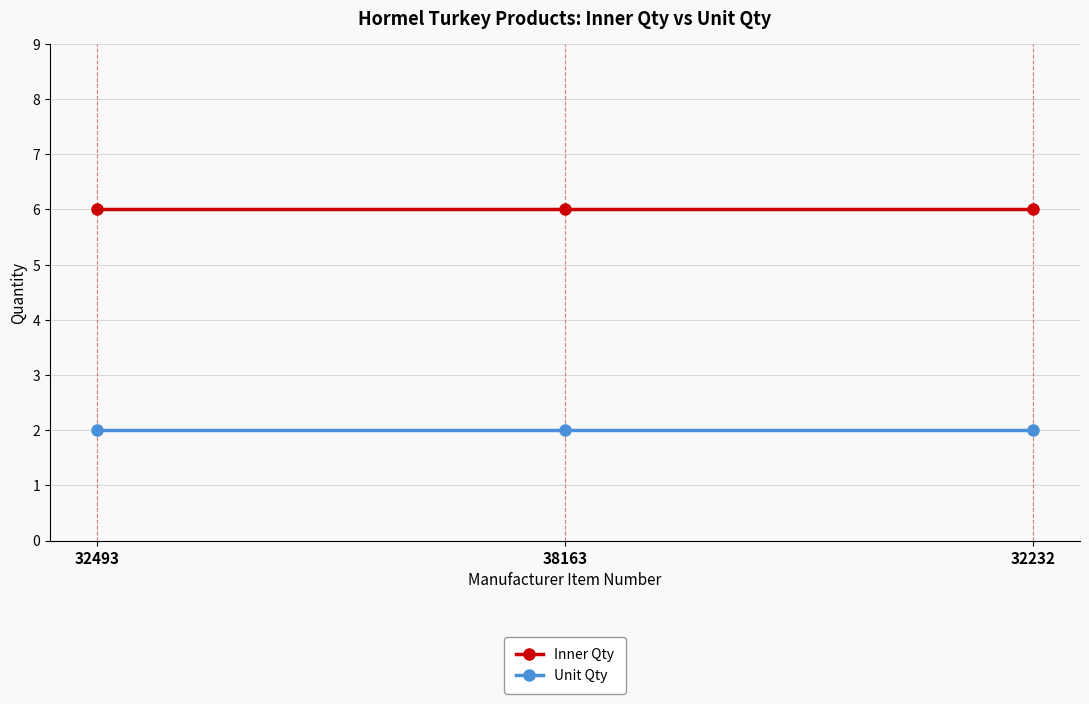

Does the chart have visible grid lines?

Yes